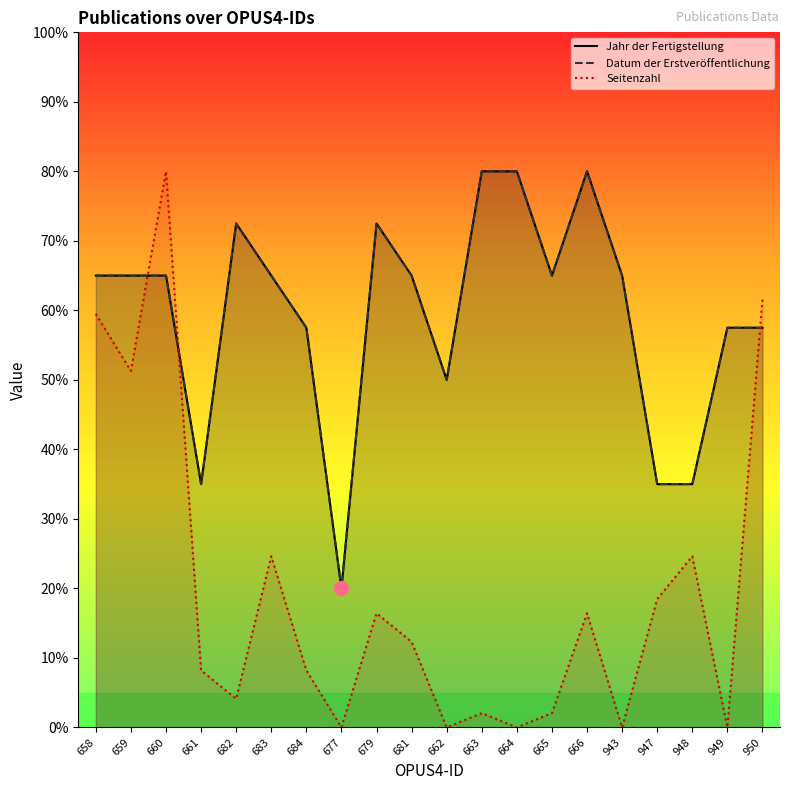

Reading left to right, extract all data points from this chart.

Jahr der Fertigstellung: 658=65.0	659=65.0	660=65.0	661=35.0	682=72.5	683=65.0	684=57.5	677=20.0	679=72.5	681=65.0	662=50.0	663=80.0	664=80.0	665=65.0	666=80.0	943=65.0	947=35.0	948=35.0	949=57.5	950=57.5
Datum der Erstveröffentlichung: 658=65.0	659=65.0	660=65.0	661=35.0	682=72.5	683=65.0	684=57.5	677=20.0	679=72.5	681=65.0	662=50.0	663=80.0	664=80.0	665=65.0	666=80.0	943=65.0	947=35.0	948=35.0	949=57.5	950=57.5
Seitenzahl: 658=59.5	659=51.3	660=80.0	661=8.2	682=4.1	683=24.6	684=8.2	677=0.0	679=16.4	681=12.3	662=0.0	663=2.1	664=0.0	665=2.1	666=16.4	943=0.0	947=18.5	948=24.6	949=0.0	950=61.5